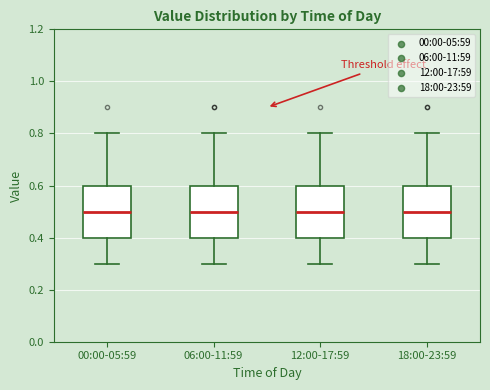

Where does the median line of the box for 00:00-05:59 sit on the y-axis? The values are not printed on the chart, so give them approximately, as read against the axis.

0.5